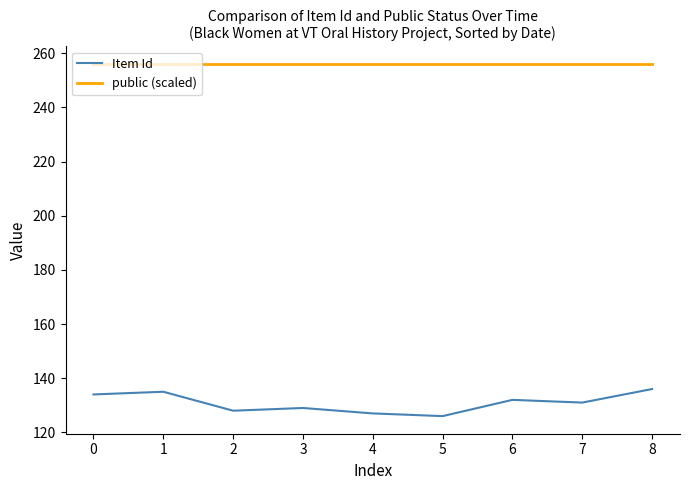

True or false: public (scaled) and Item Id intersect in this chart.

False